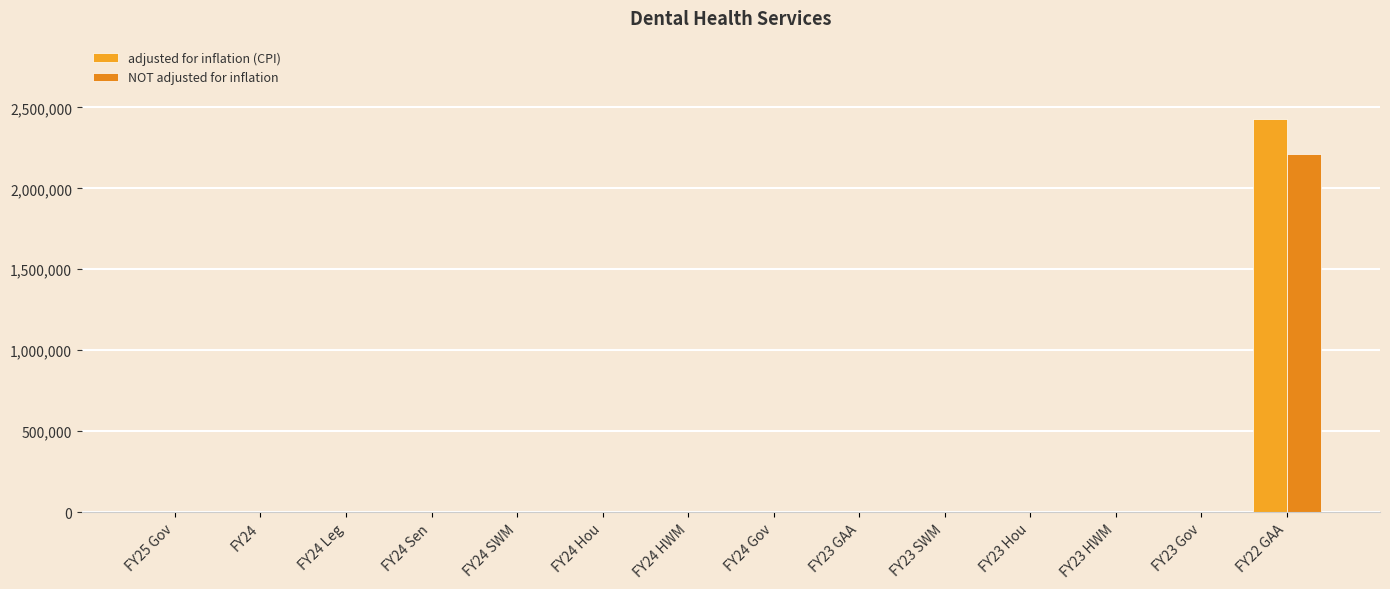

Are the bars horizontal?

No